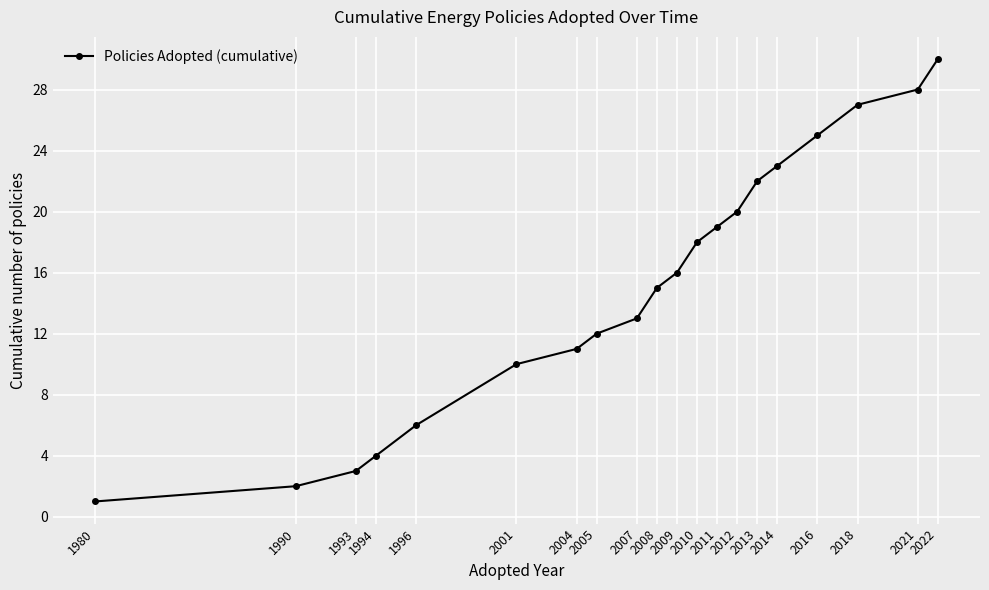

Rank the categories by value from highest to lowest.

2022, 2021, 2018, 2016, 2014, 2013, 2012, 2011, 2010, 2009, 2008, 2007, 2005, 2004, 2001, 1996, 1994, 1993, 1990, 1980